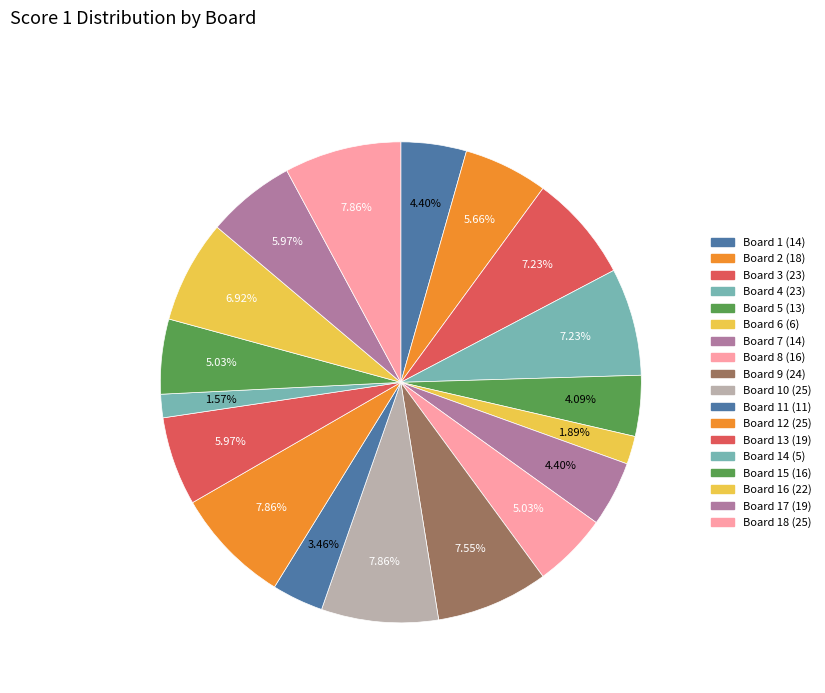

How many slices are in this pie chart?

18